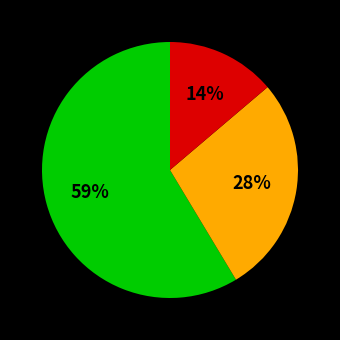

To the nearest percent, what is the average slice percentage?

33%